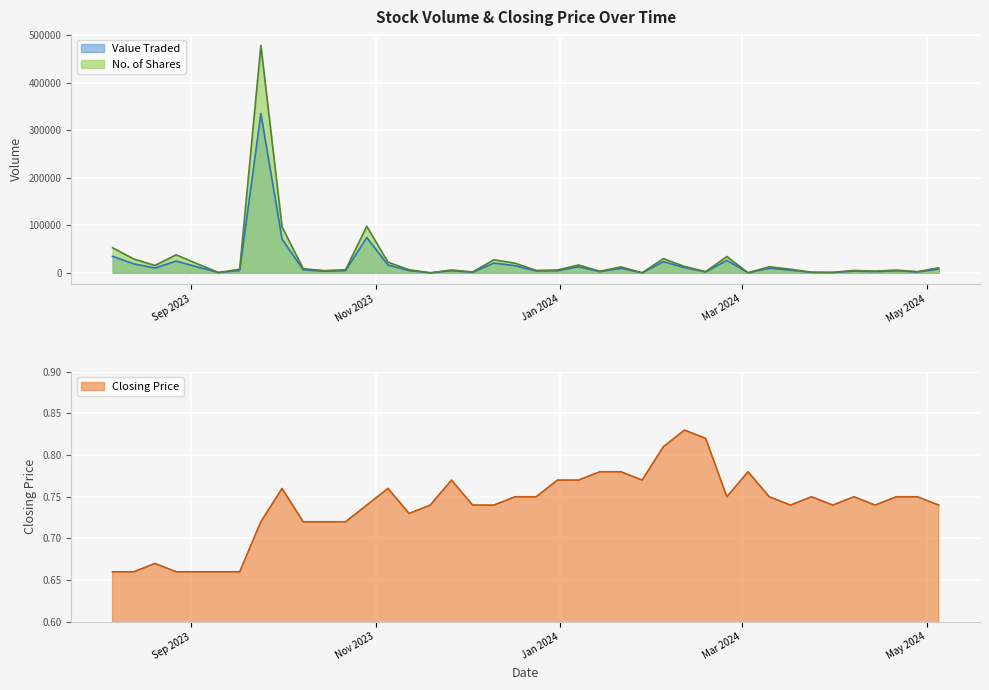

Rank the series by their average value, from highest to lowest.

No. of Shares, Value Traded, Closing